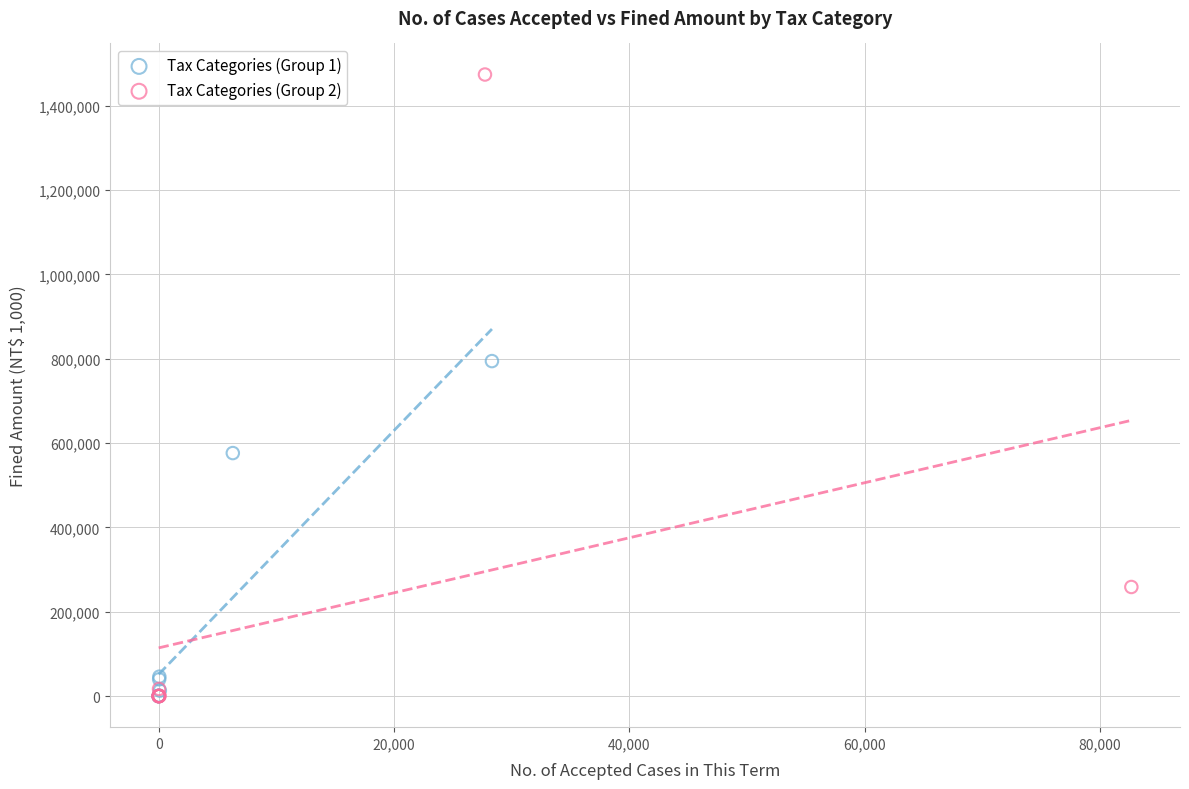

Which series contains the highest Y value?

Tax Categories (Group 2)